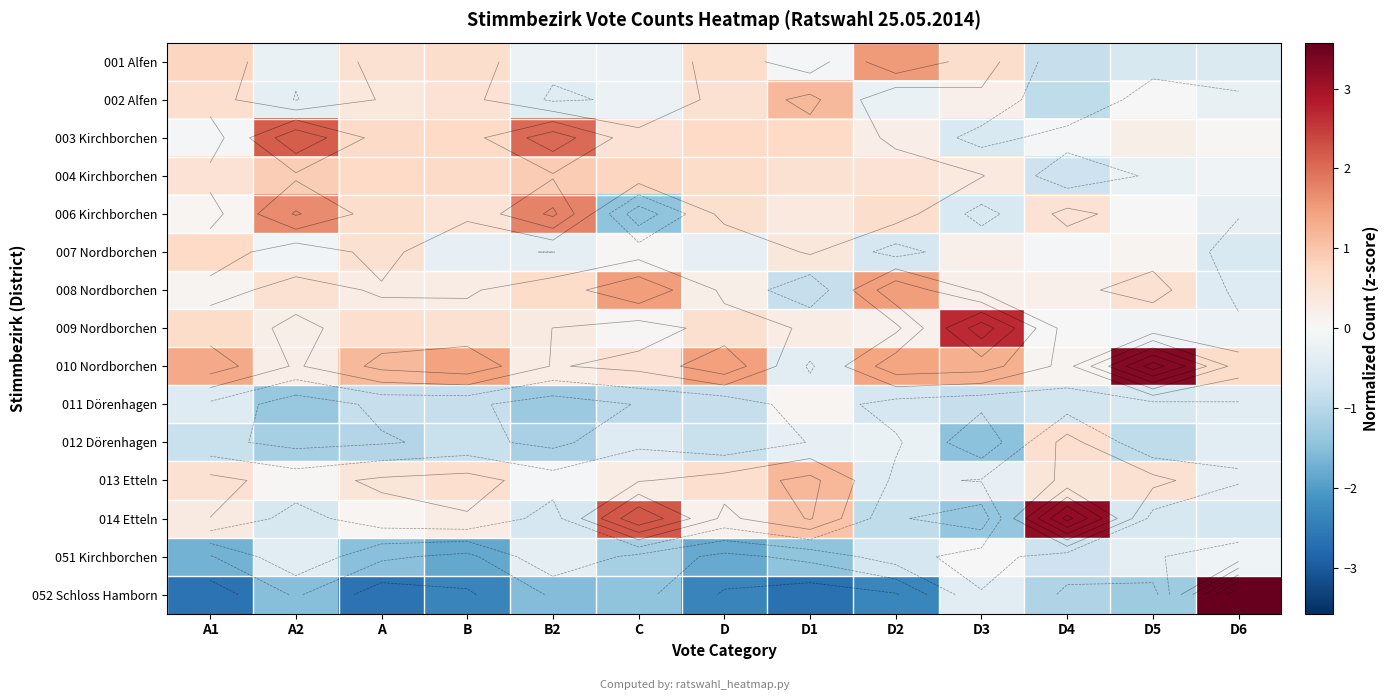

Which category has the highest value in the 006 Kirchborchen series?

B2